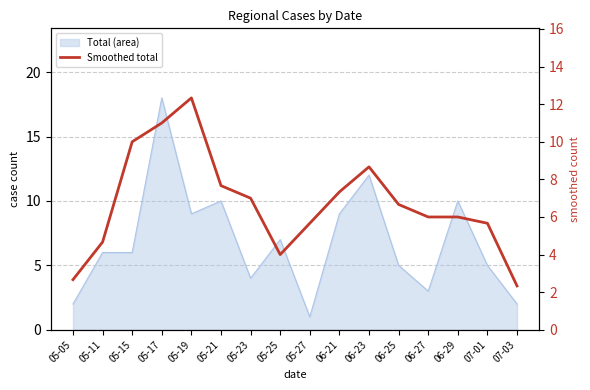

What is the ratio of the value at 05-19 to the value at 05-23?

1.8